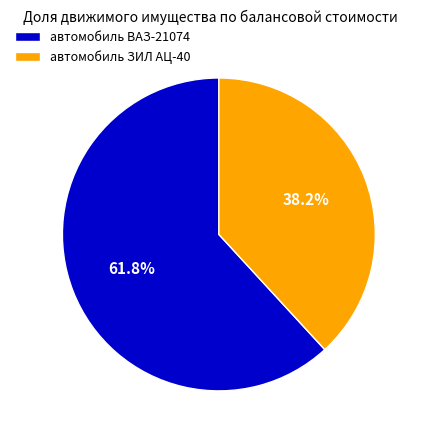

What is the smallest slice in the pie chart?

автомобиль ЗИЛ АЦ-40